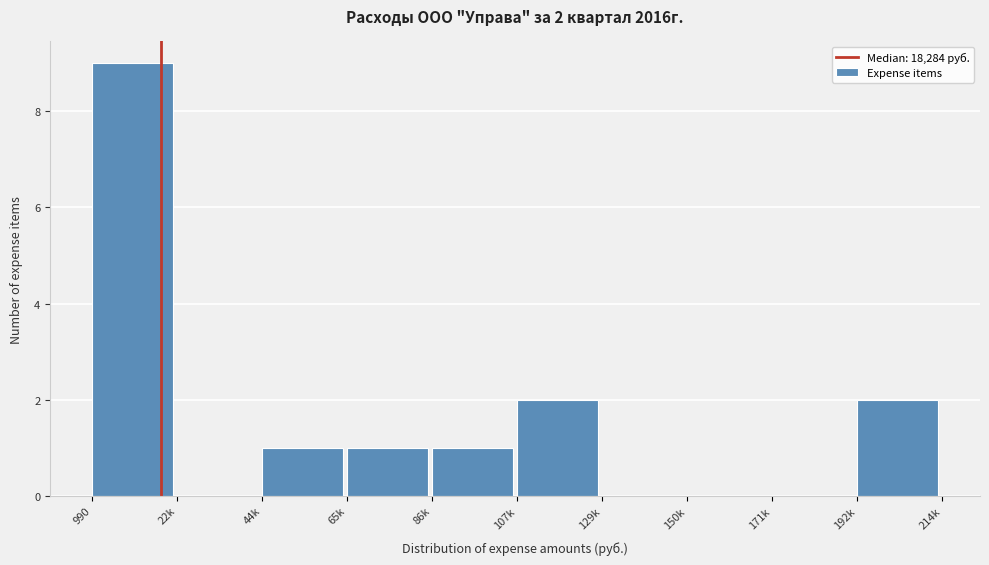

Reading left to right, transcribe all the data shown in this chart.

990=9	22k=0	44k=1	65k=1	86k=1	107k=2	129k=0	150k=0	171k=0	192k=2